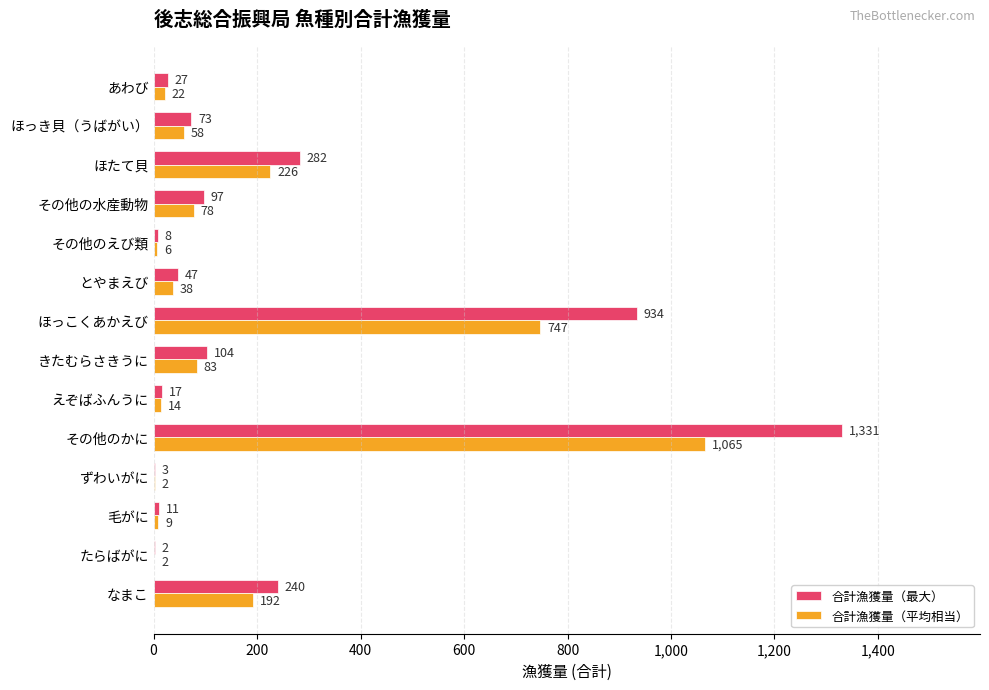

What is the average value of the 合計漁獲量（平均相当） series?

181.5